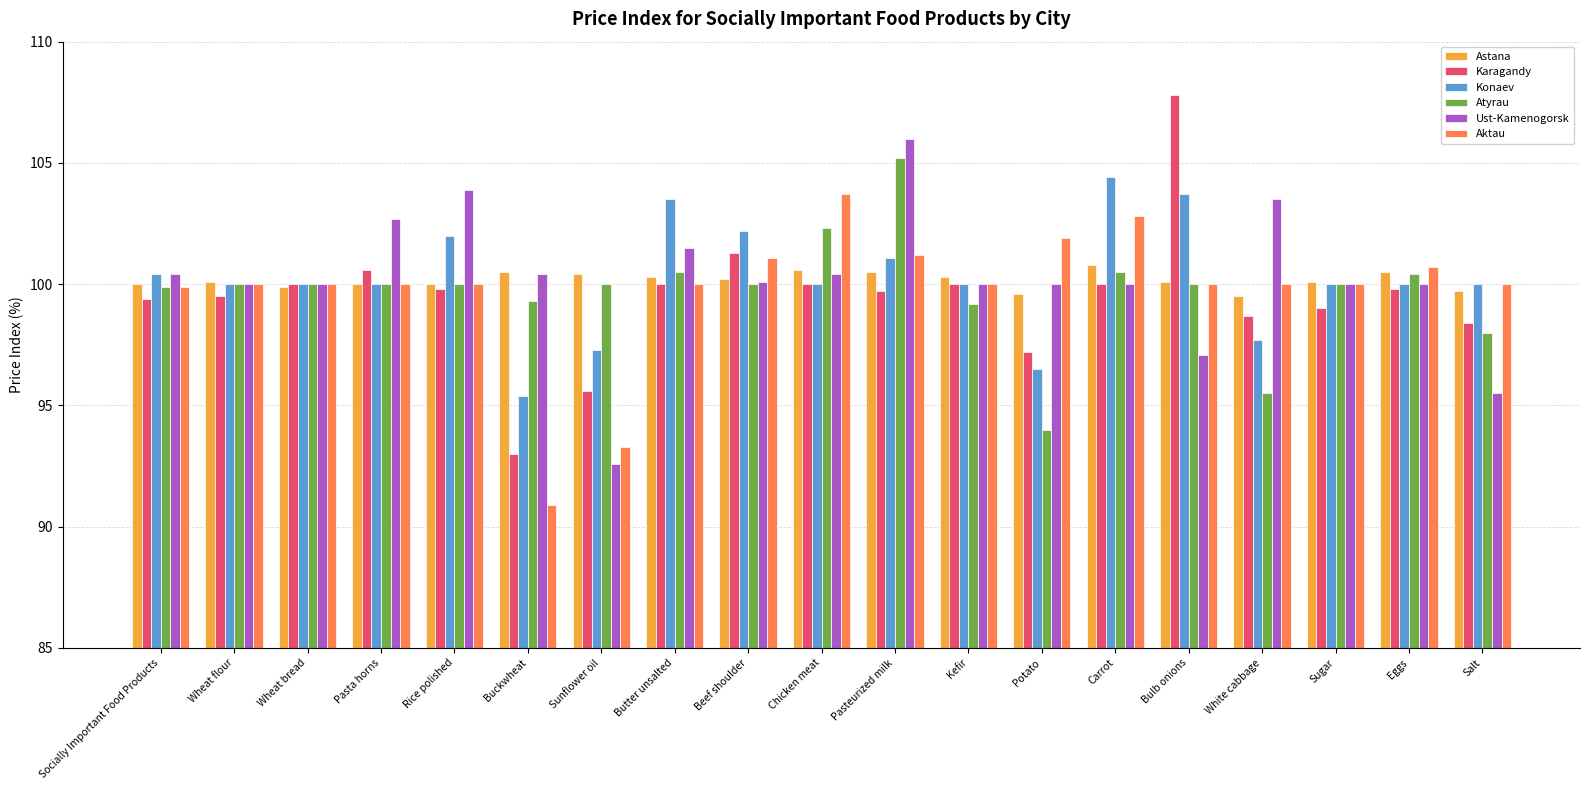

Which series has the largest range (max minus min)?

Karagandy